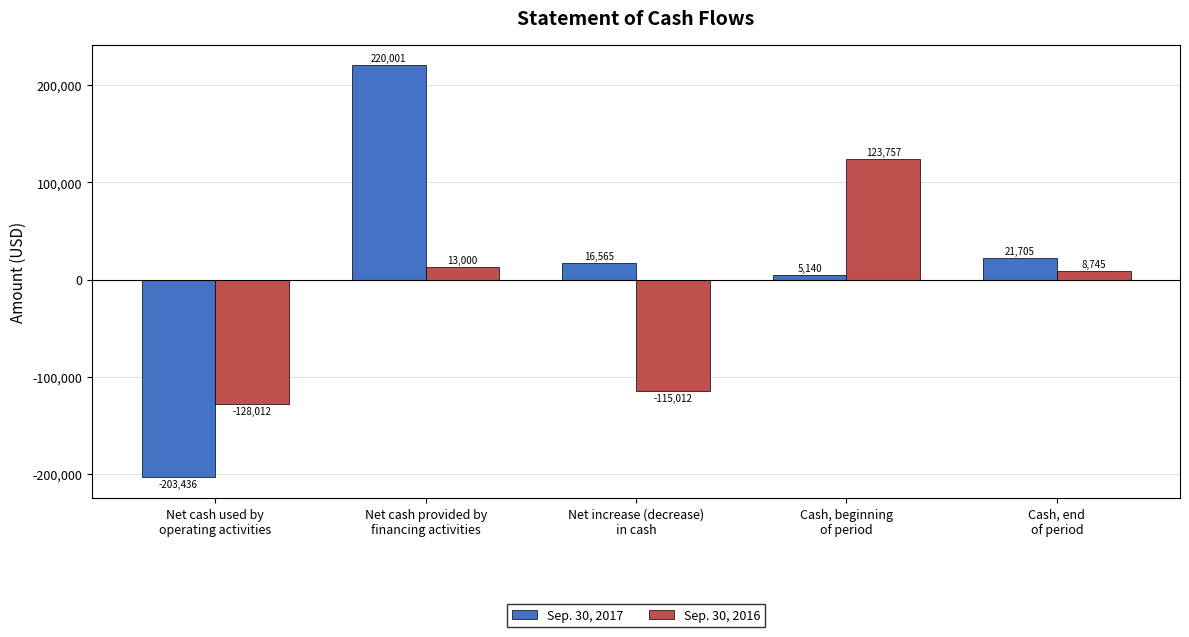

Is the value of Sep. 30, 2016 at Cash, end
of period greater than the value of Sep. 30, 2017 at Cash, end
of period?

No